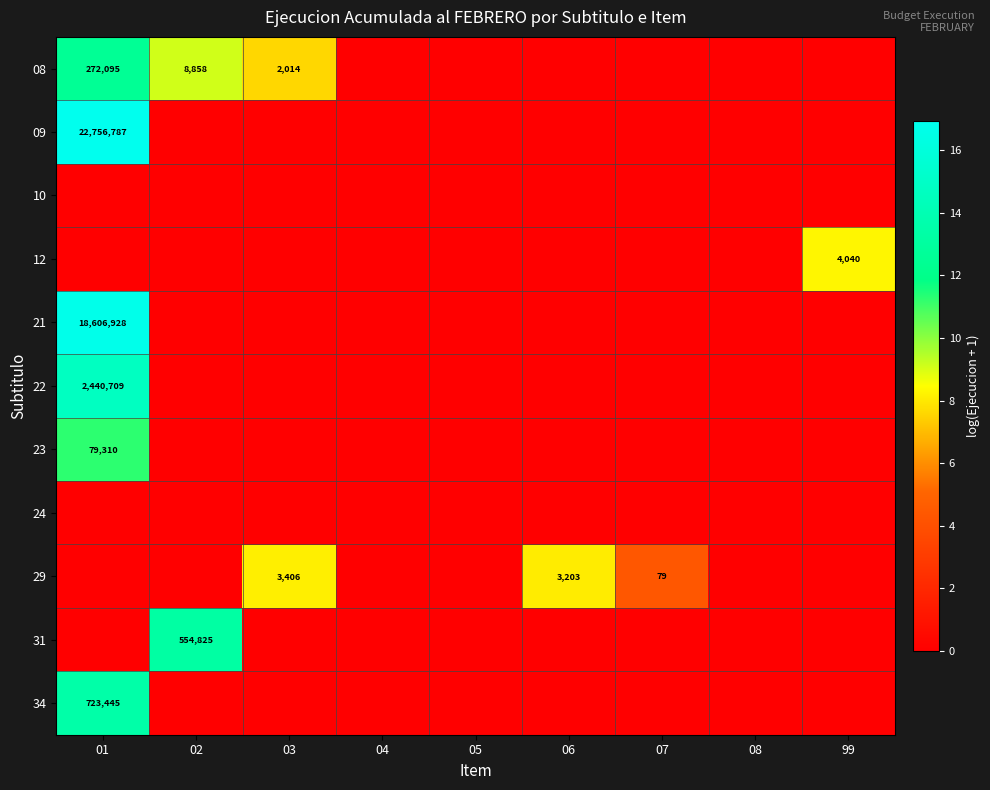

True or false: 09 has a value of 32955670 at 01.

False